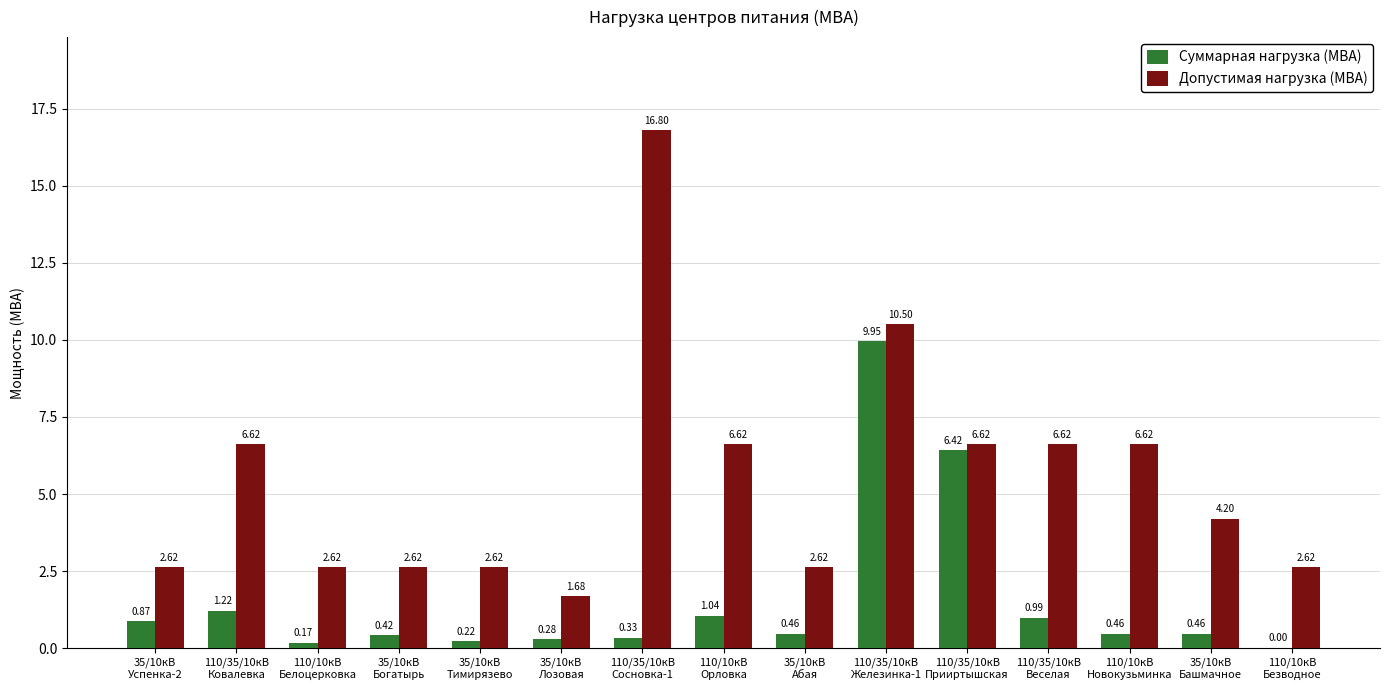

What is the sum of all Допустимая нагрузка (МВА) values?

82.0